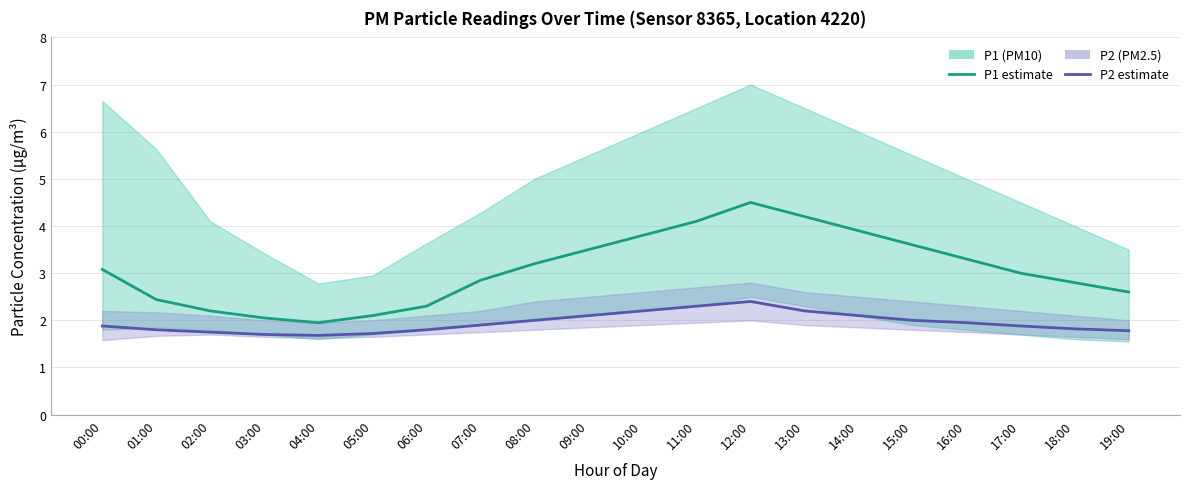

What is the label of the 9th point from the left?

08:00